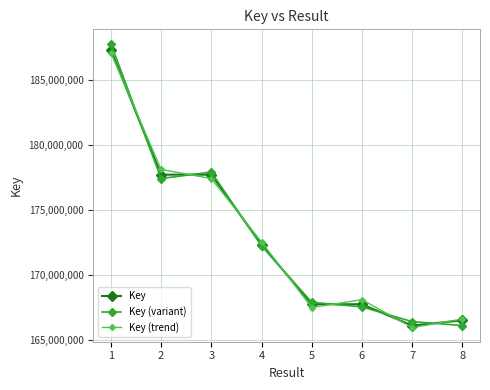

Where do Key (variant) and Key first cross each other?

1 and 2